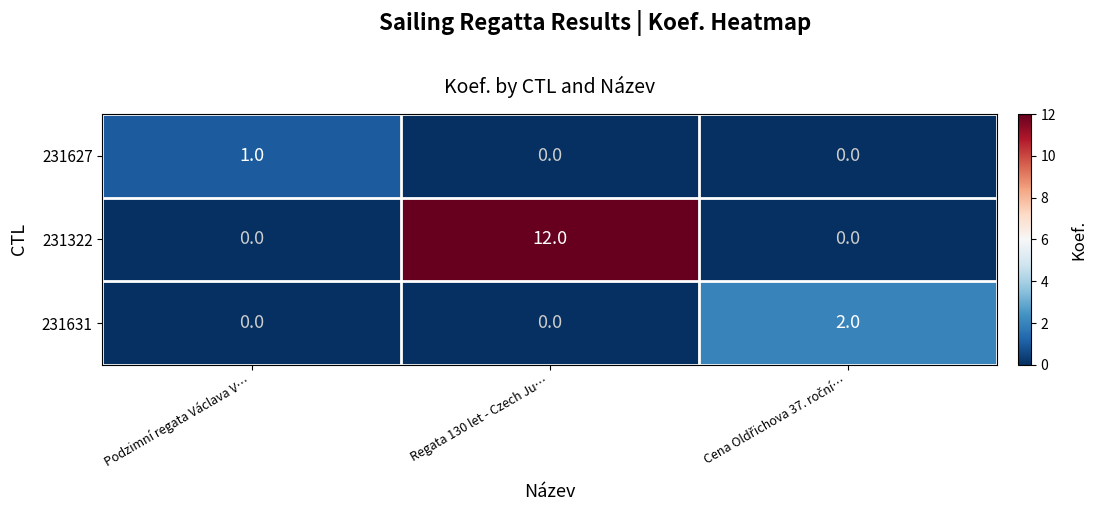

Which series has the widest spread of values?

231322